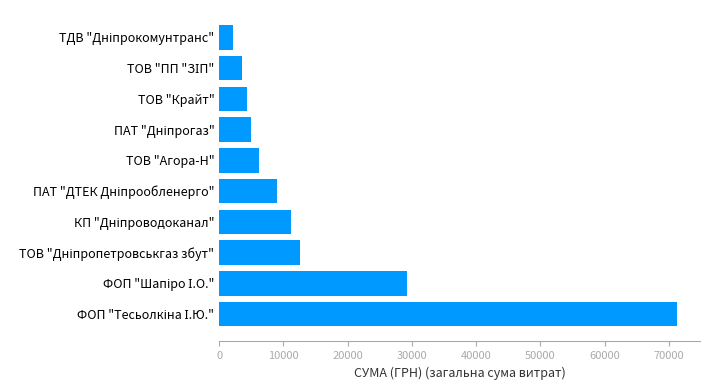

What is the sum of all values?

154667.7